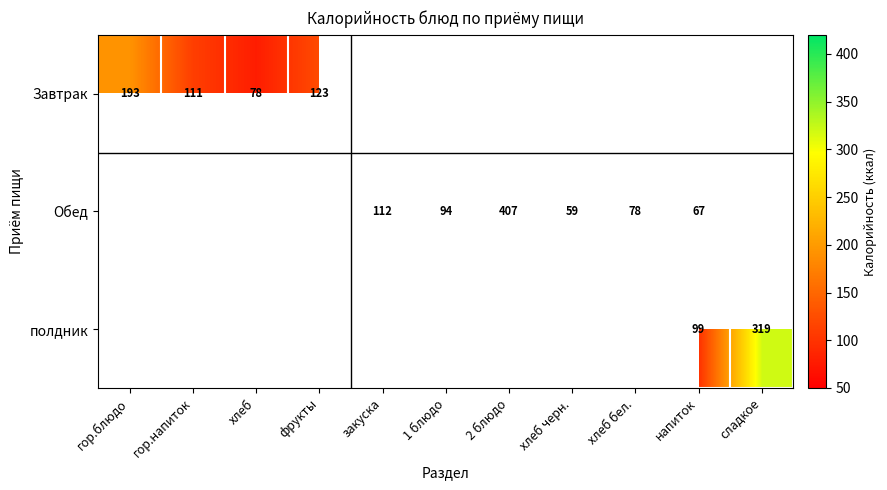

The value of Завтрак at фрукты is 168.6. True or false?

False